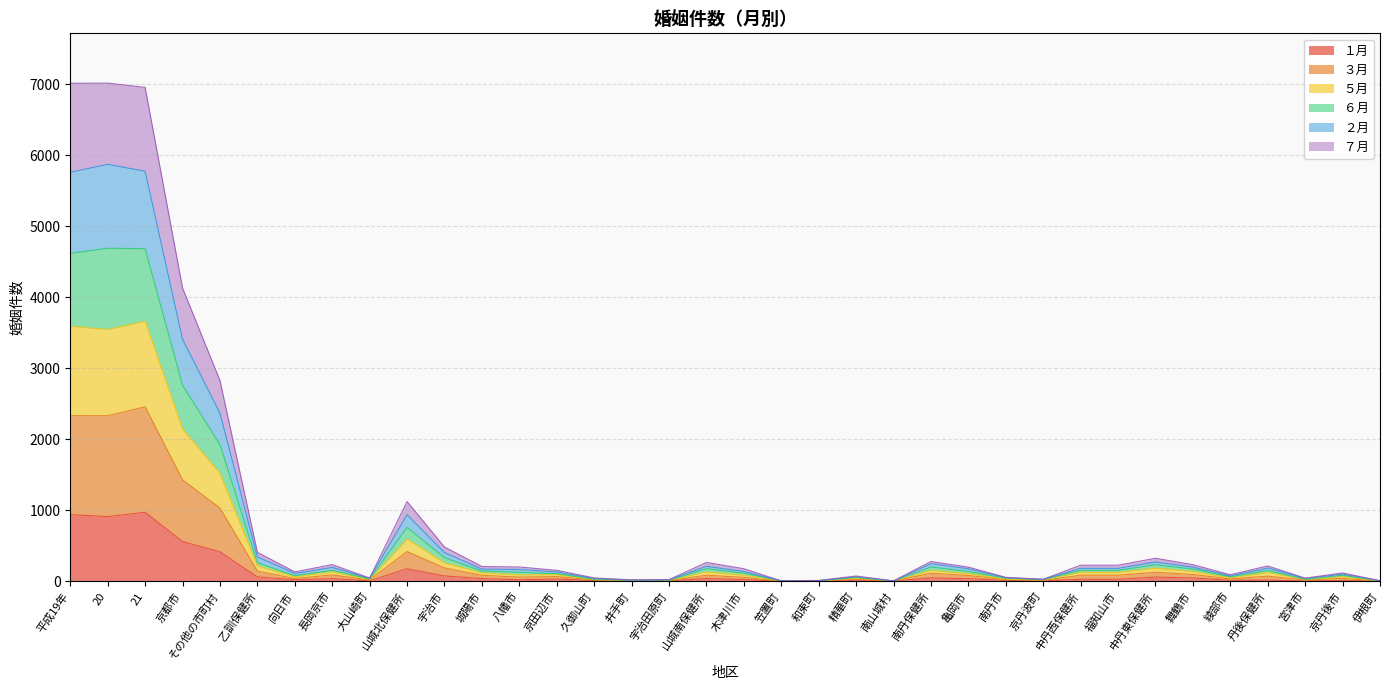

True or false: ７月 and ２月 cross at least once.

False